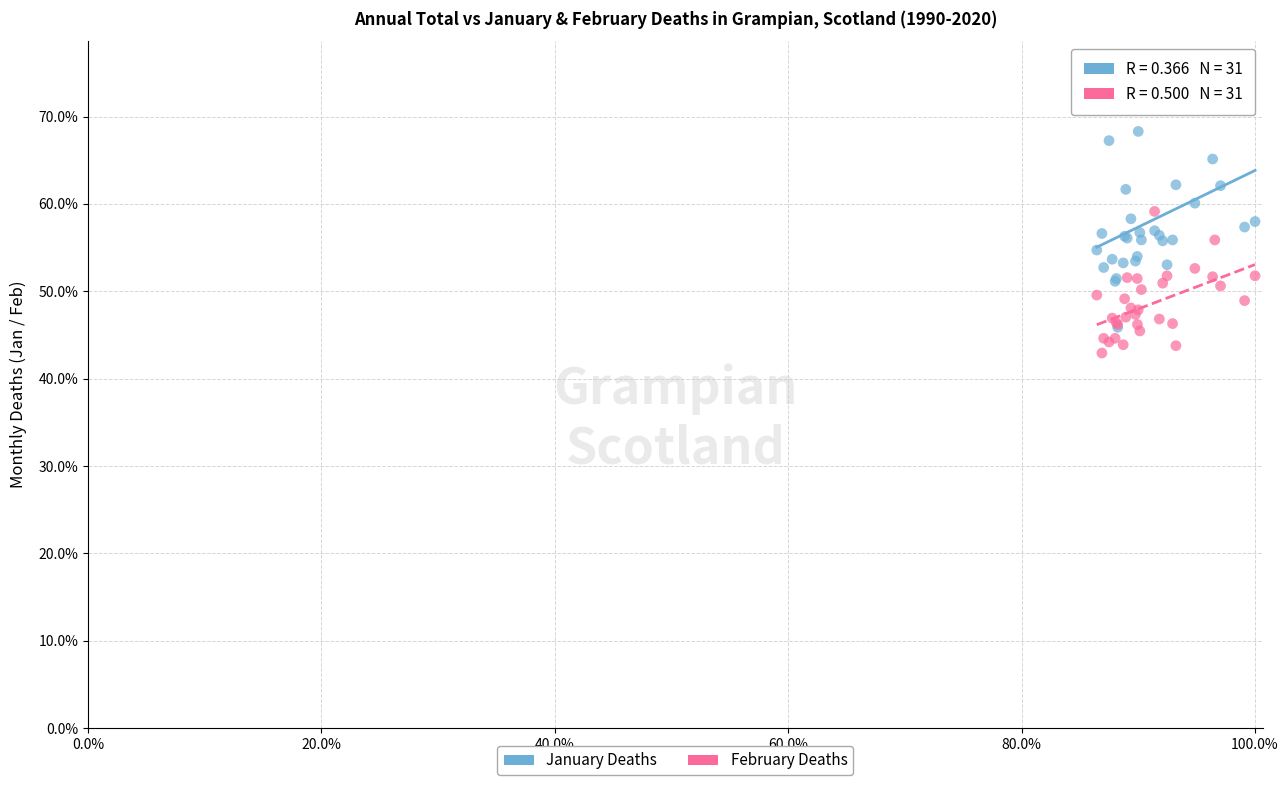

Which series contains the highest Y value?

January Deaths